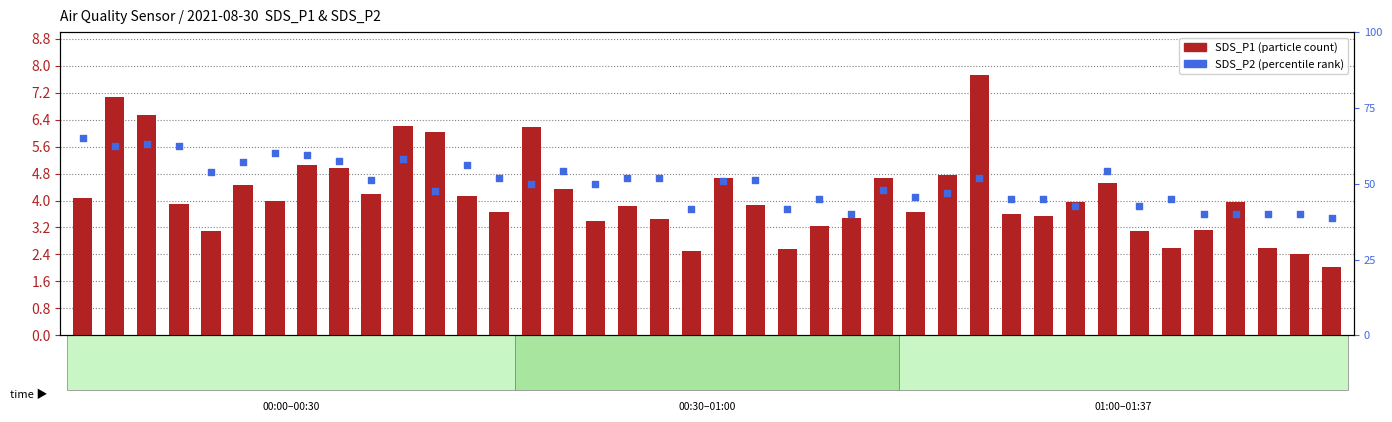

Which series reaches the minimum Y coordinate?

SDS_P2